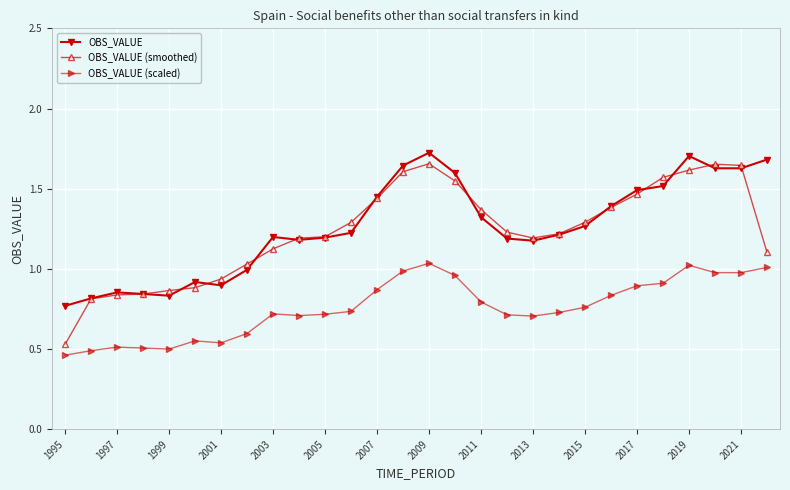

At how many categories does at least one series exceed 0?

28